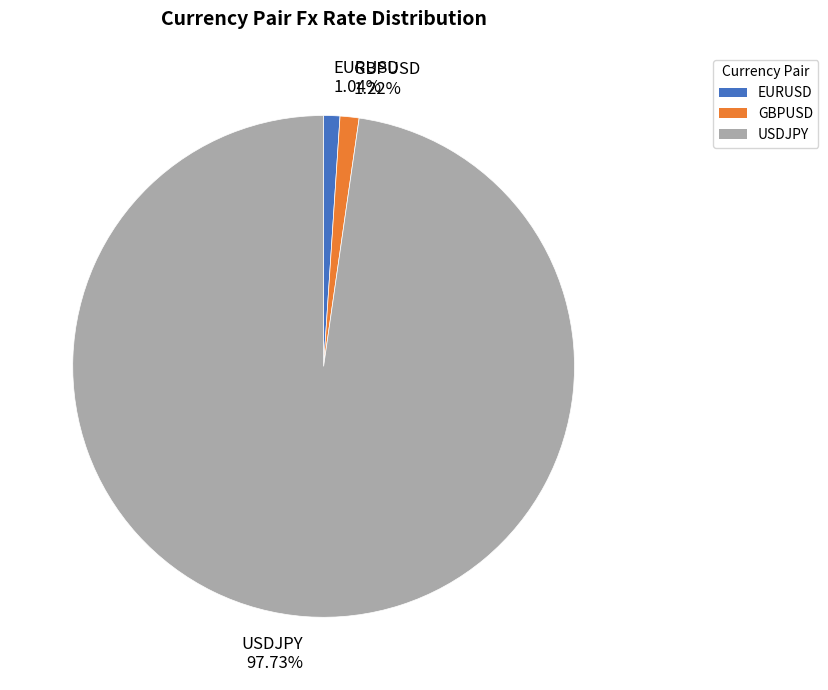

What is the ratio of the value at EURUSD to the value at GBPUSD?

0.9